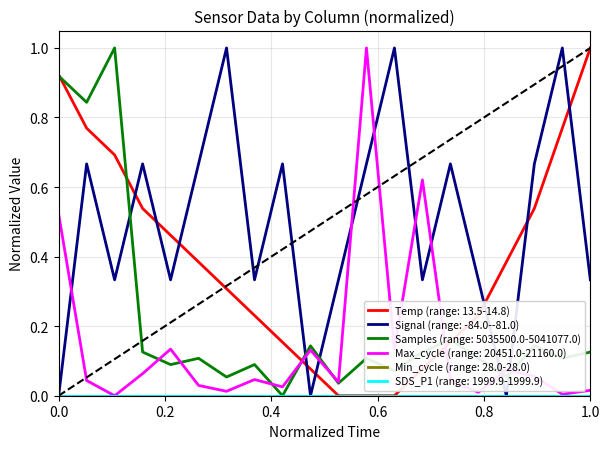

Does the chart have visible grid lines?

Yes